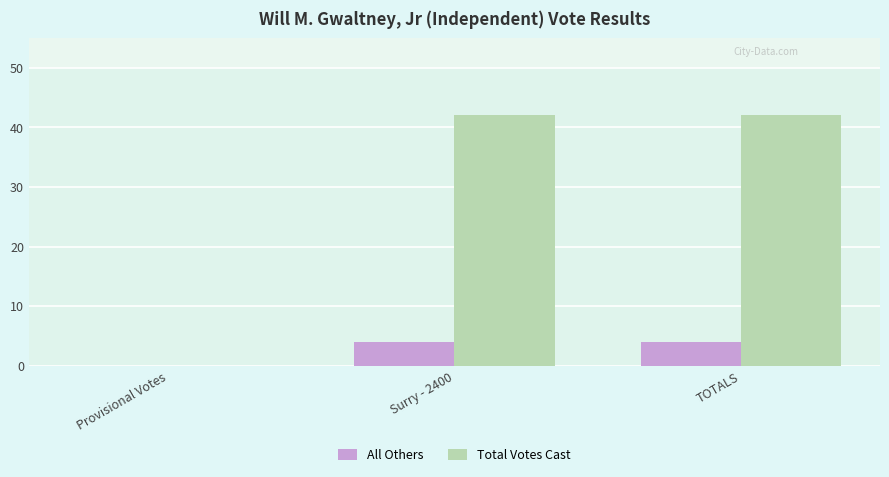

What is the total value across all series at Surry - 2400?

46